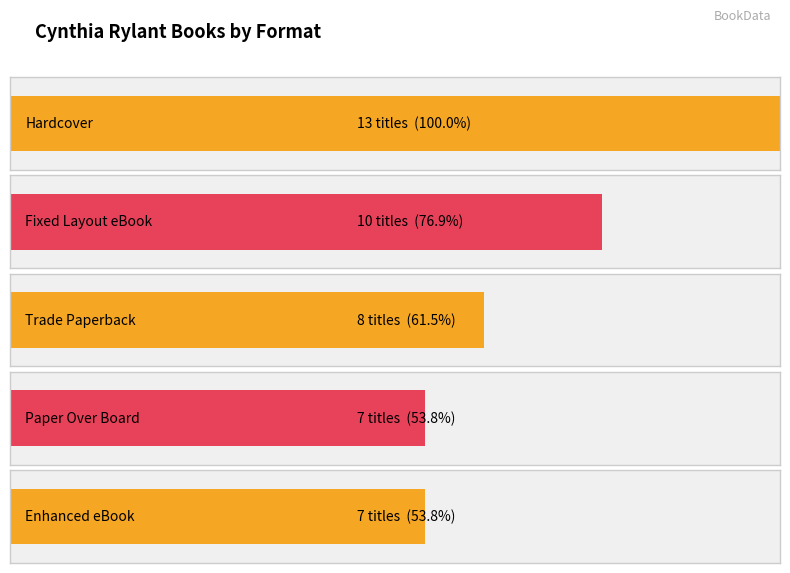

What position from the left is Hardcover?

1